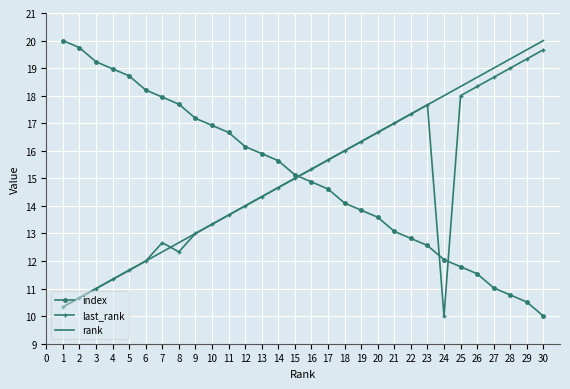

What is the sum of all rank values?

455.0